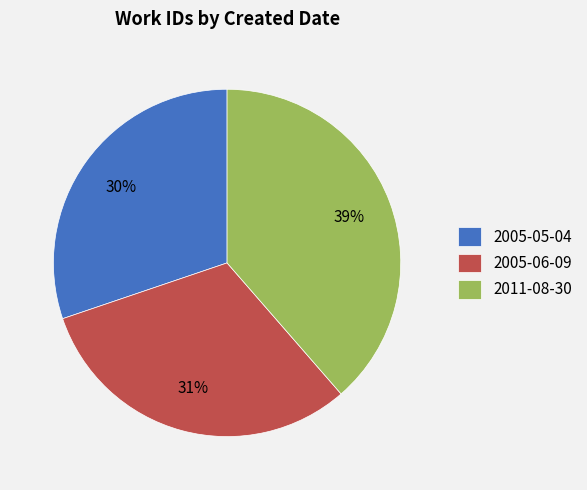

To the nearest percent, what portion does 2005-05-04 represent?

30%